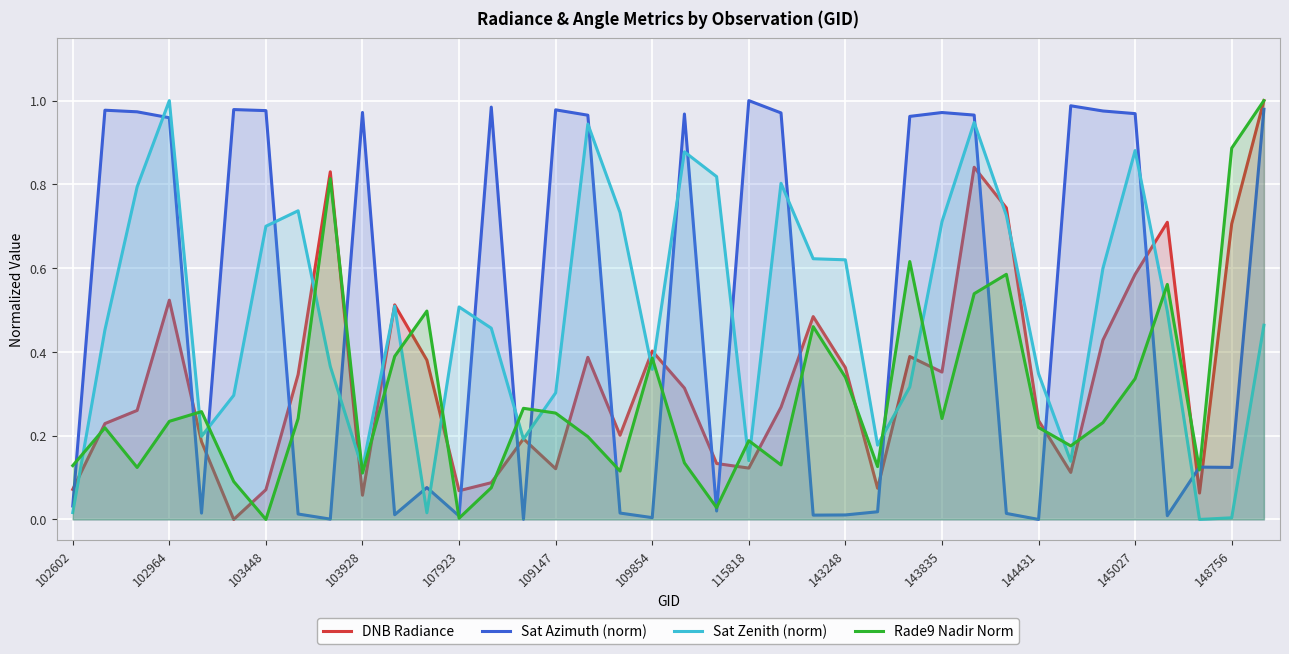

How many interior local peaks does the Rade9 Nadir Norm series have?

11